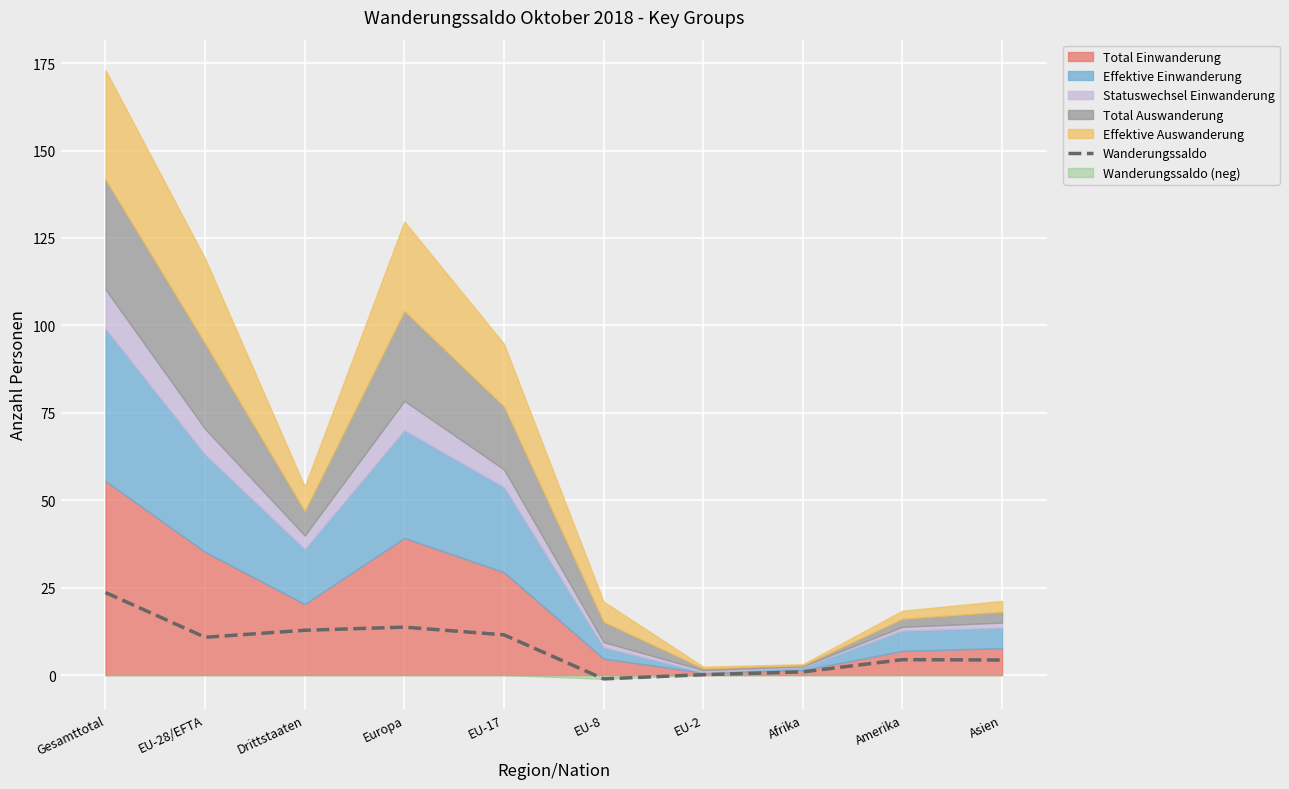

Is it true that the value at EU-17 is 5.0?

False